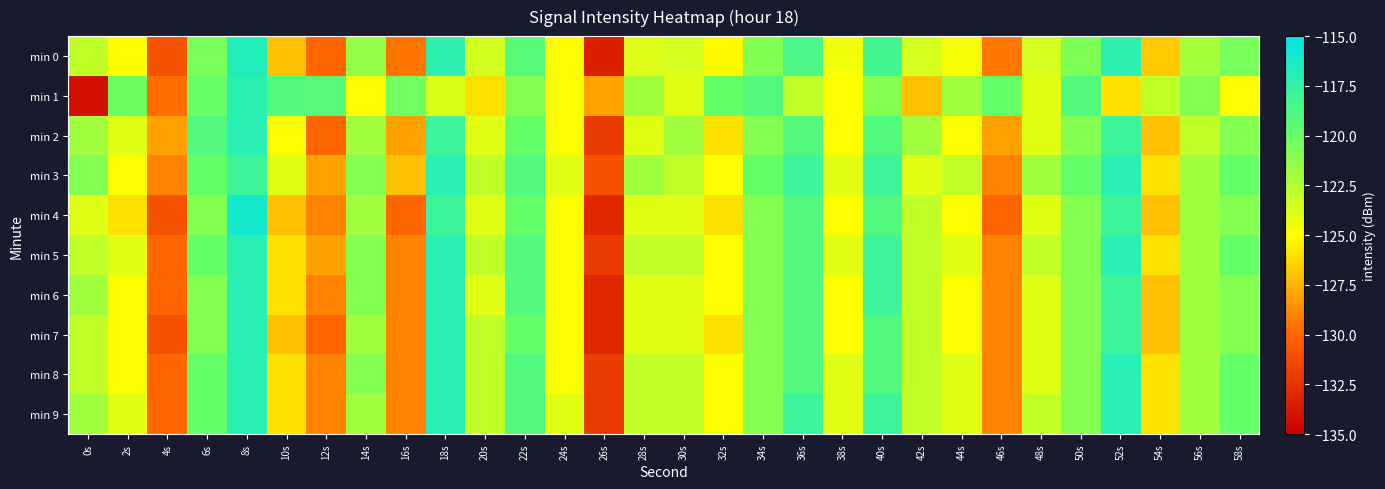

Between 6s and 52s, which series saw the biggest shift?

min 1